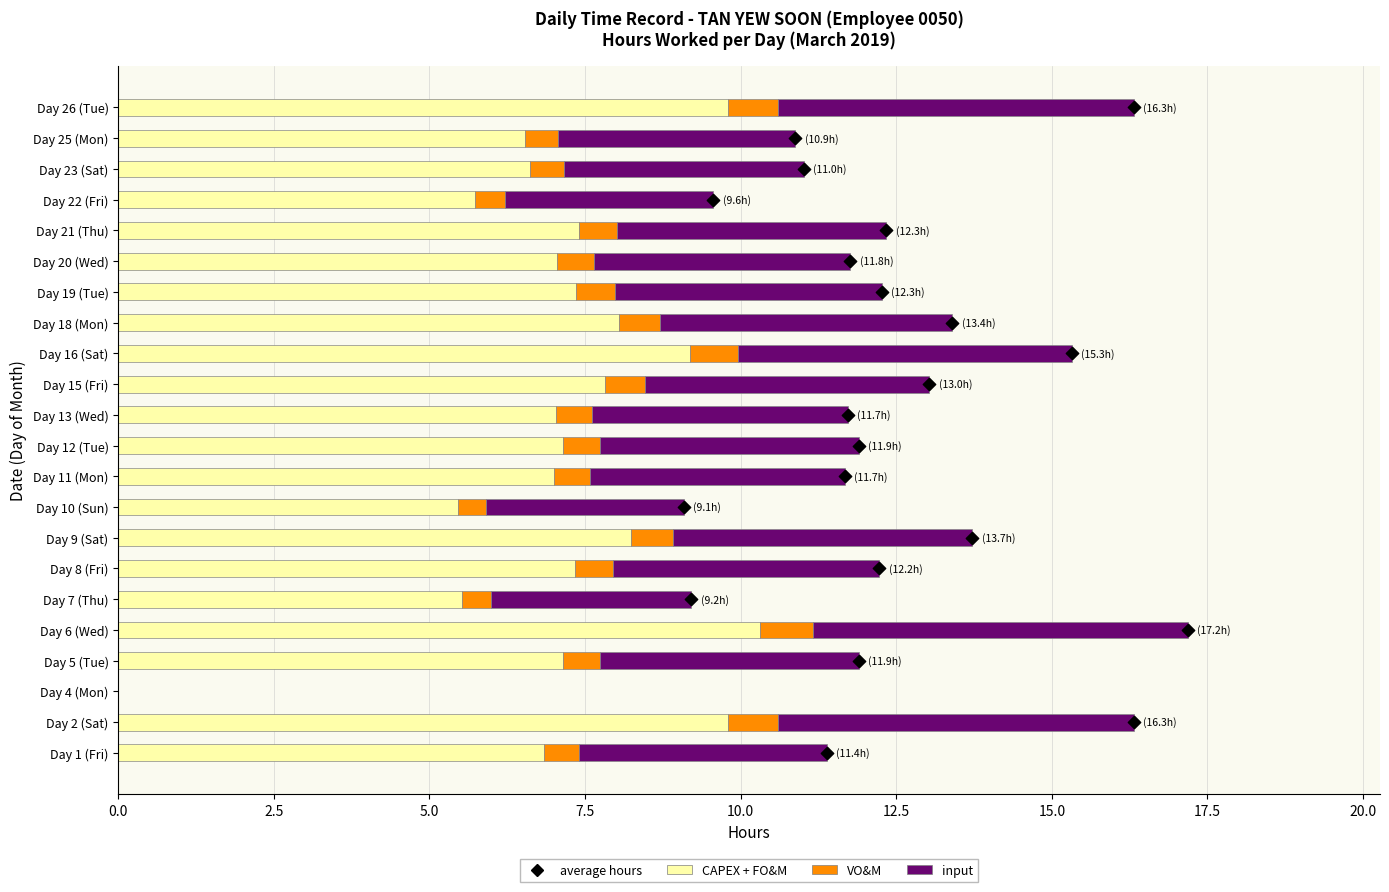

Which series reaches the minimum Y coordinate?

CAPEX + FO&M